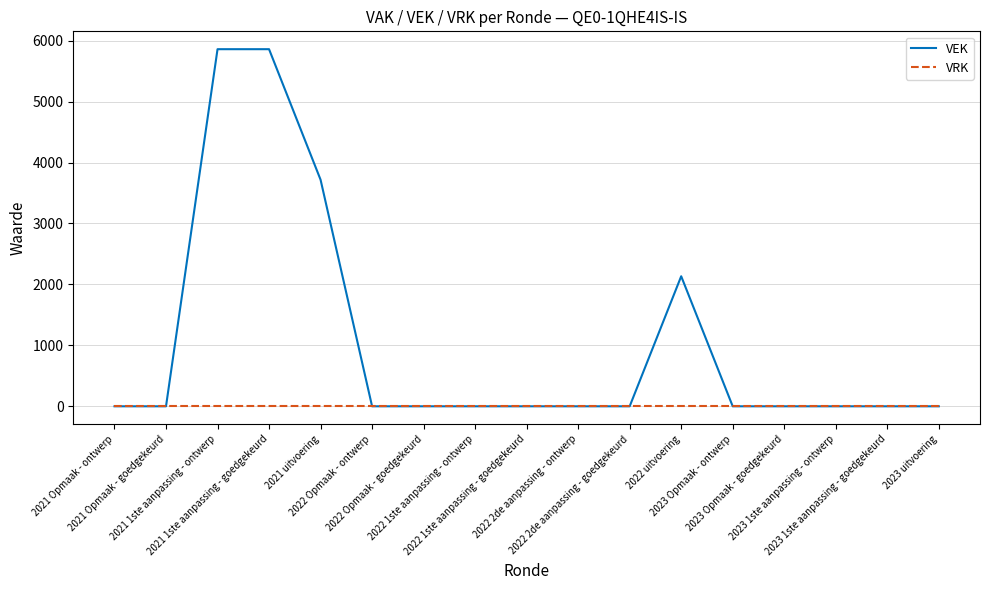

What are all the series names shown in the legend?

VEK, VRK